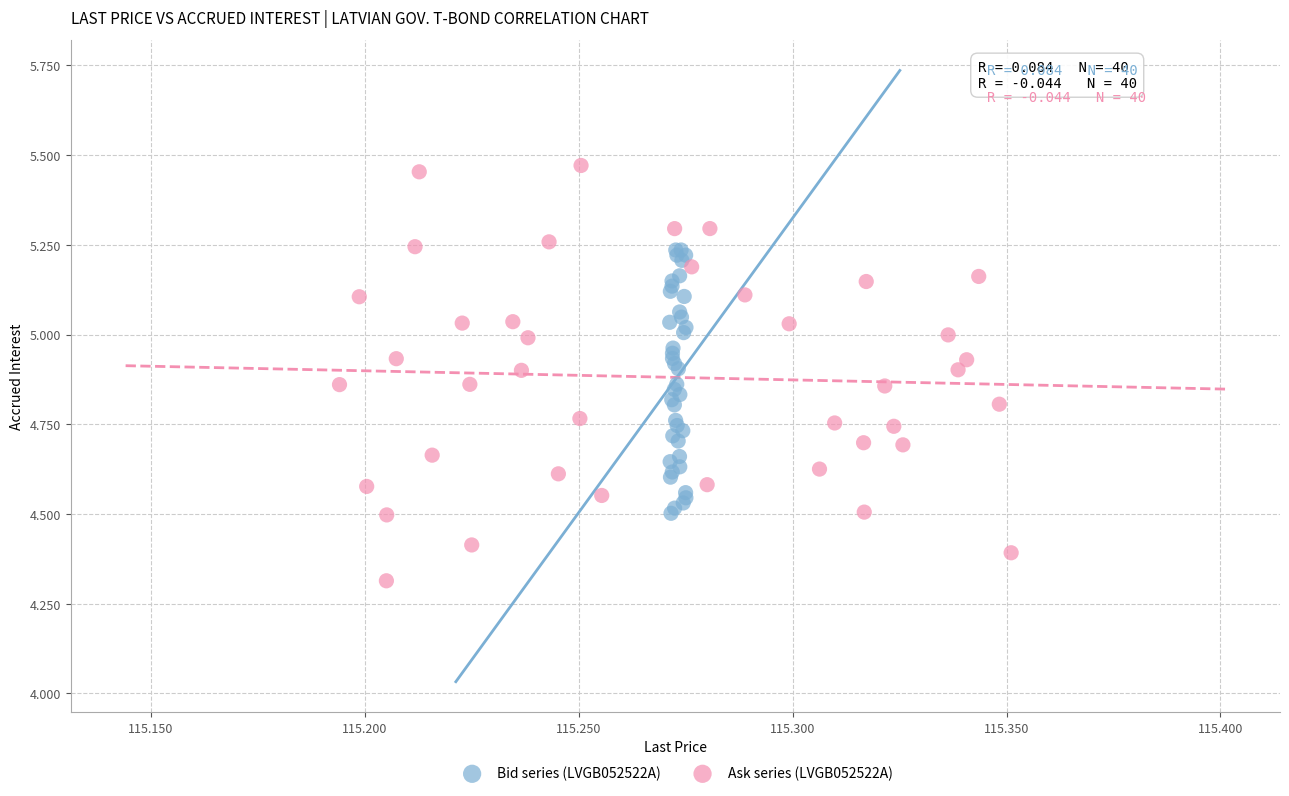

Which series has the widest spread of Y values?

Ask series (LVGB052522A)